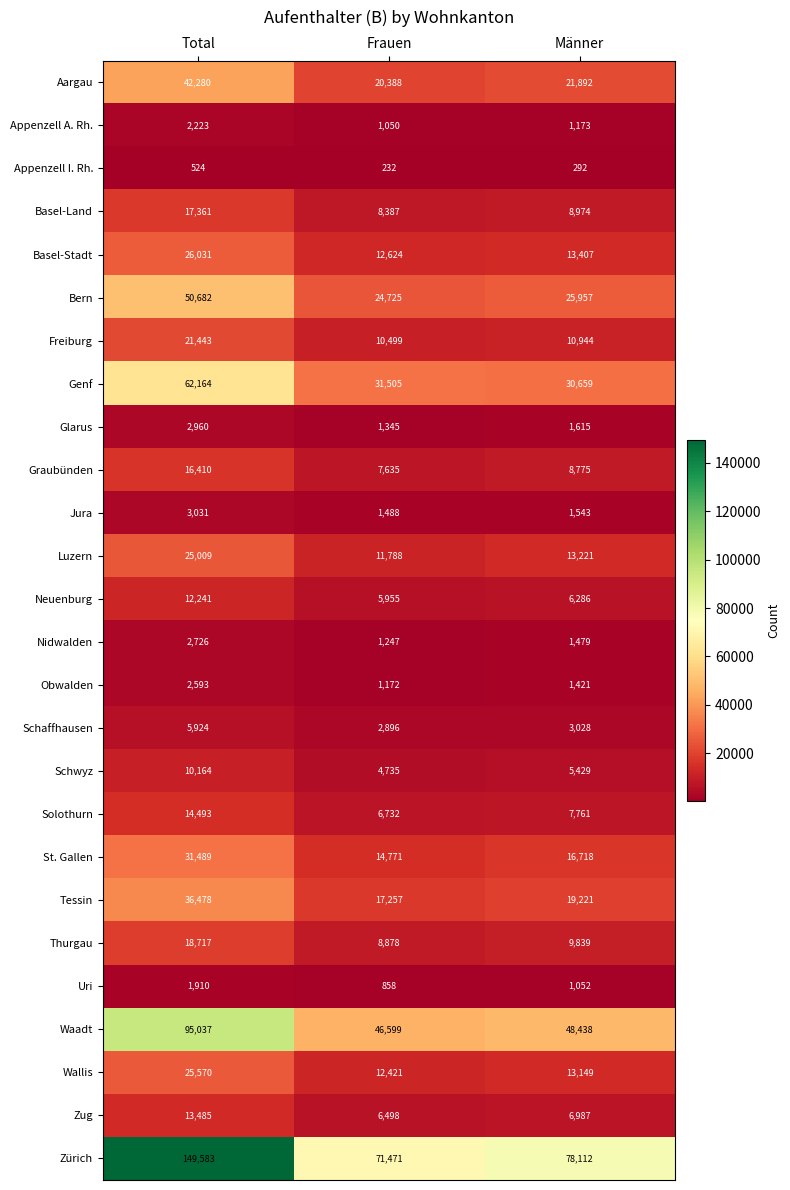

Rank the series by their maximum value, from lowest to highest.

Appenzell I. Rh., Uri, Appenzell A. Rh., Obwalden, Nidwalden, Glarus, Jura, Schaffhausen, Schwyz, Neuenburg, Zug, Solothurn, Graubünden, Basel-Land, Thurgau, Freiburg, Luzern, Wallis, Basel-Stadt, St. Gallen, Tessin, Aargau, Bern, Genf, Waadt, Zürich